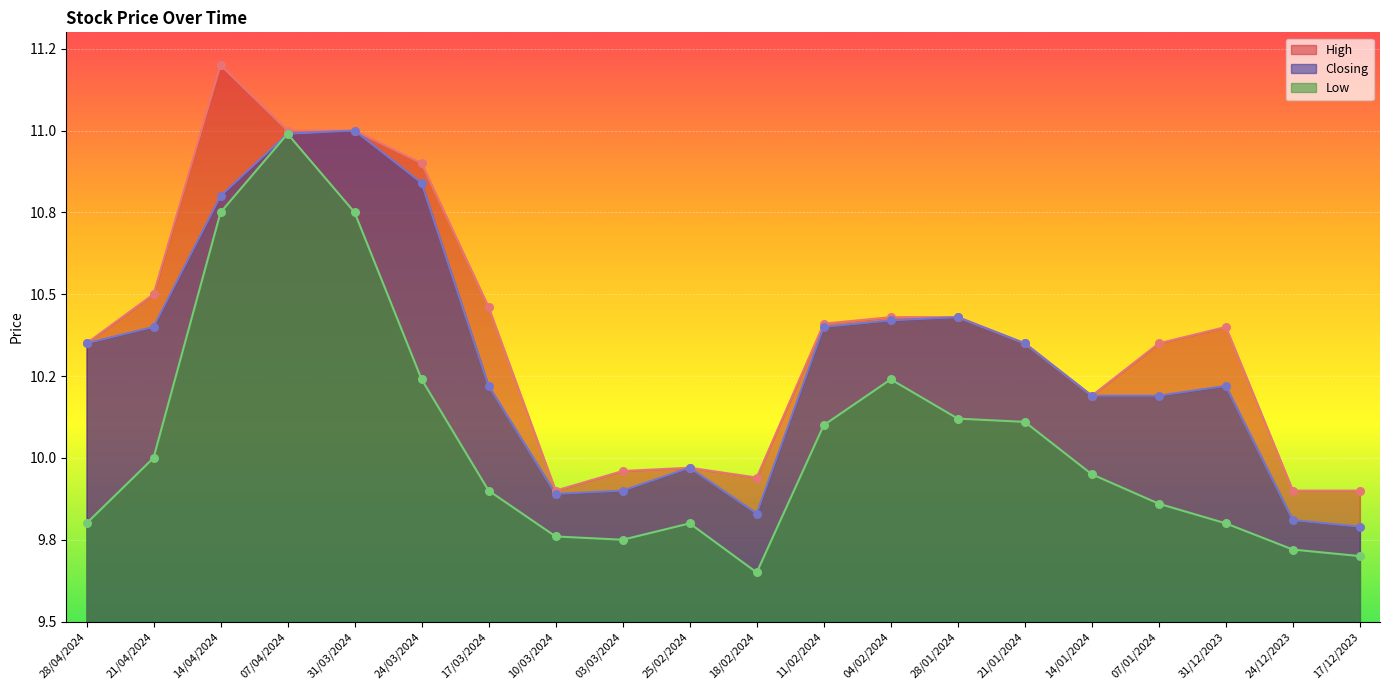

Which series contains the lowest Y value?

Low